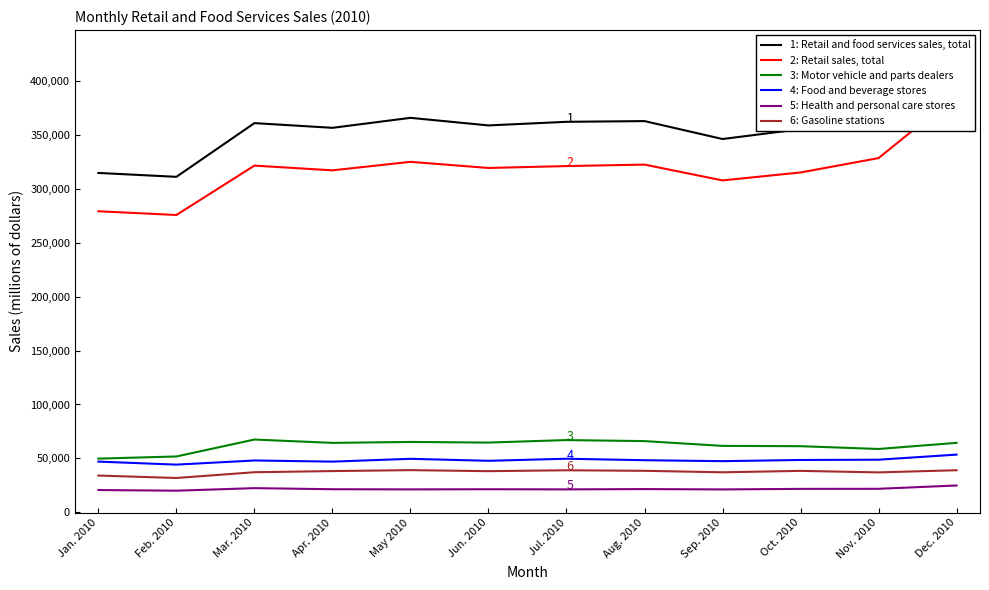

True or false: 6: Gasoline stations has more than 2 interior local peaks.

True